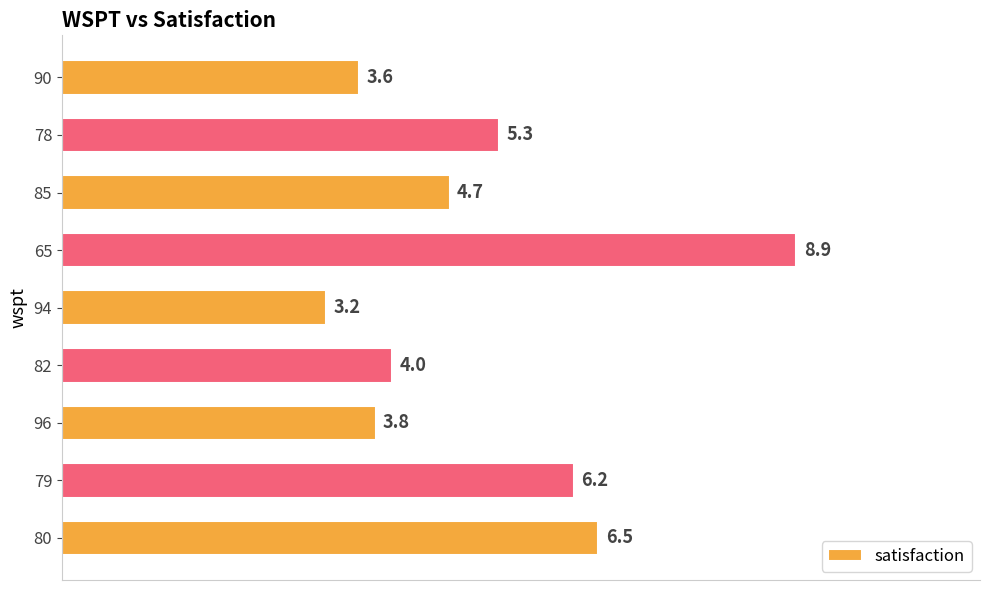

Are the bars grouped side by side (vs. stacked)?

No